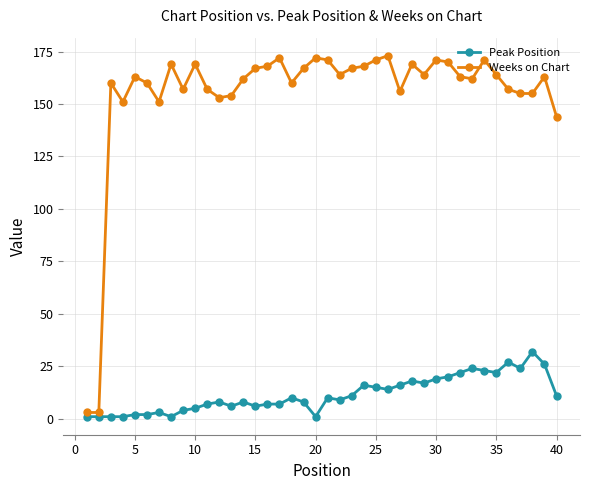

What is the difference between the maximum and minimum values in the Peak Position series?

31